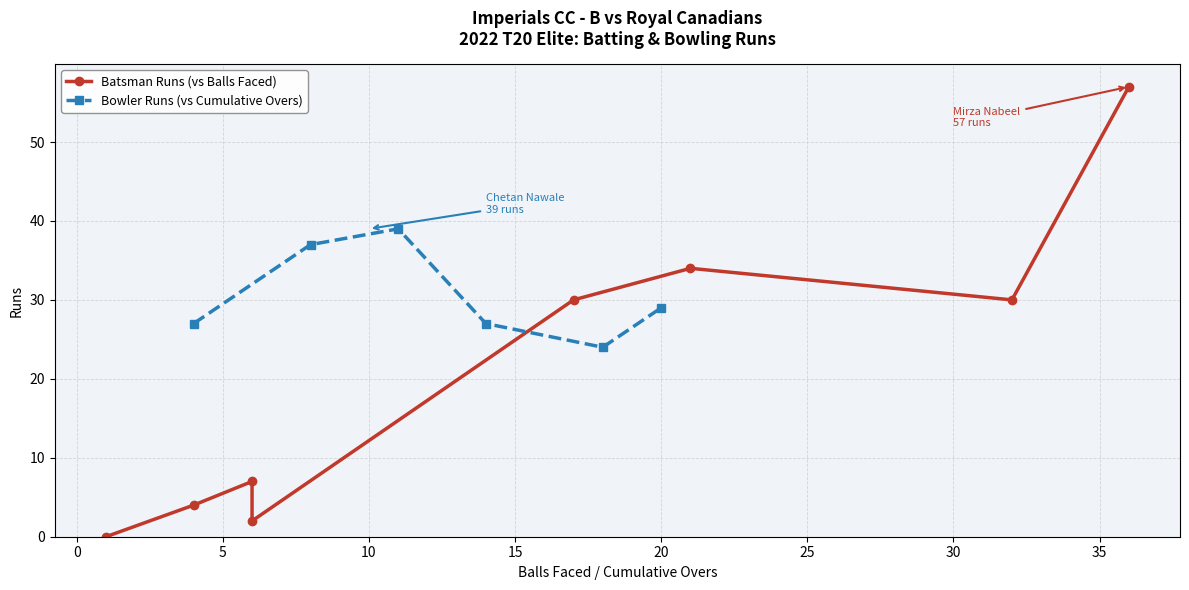

How many values in the Bowler Runs (vs Cumulative Overs) series are below 29?

3